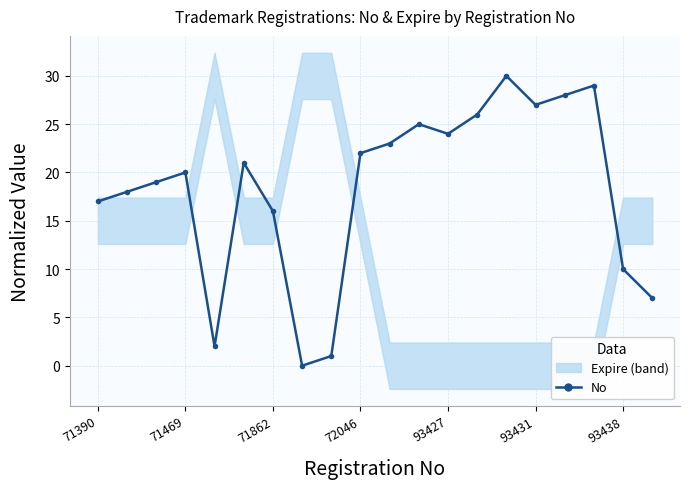

True or false: the data shows 12 at 14.

False